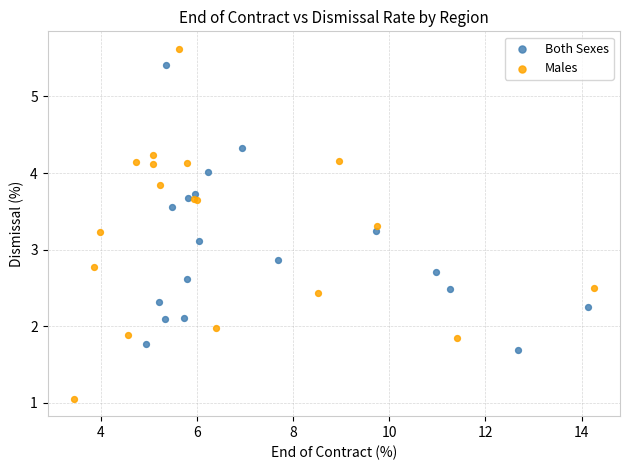

Which series contains the highest Y value?

Males